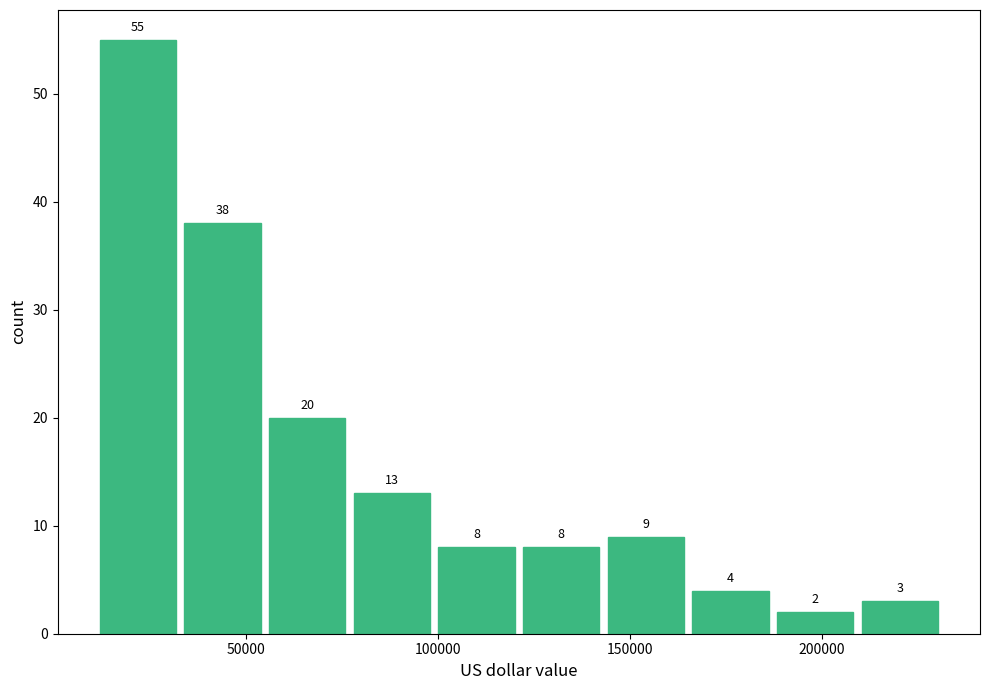

Reading left to right, transcribe this chart: for each bar, give the range it covers on the x-axis and its height. The bar edges are not printed on the chart, so give them approximately, as read against the axis.

10000 to 35000: 55
35000 to 55000: 38
55000 to 80000: 20
80000 to 100000: 13
100000 to 120000: 8
120000 to 145000: 8
145000 to 165000: 9
165000 to 190000: 4
190000 to 210000: 2
210000 to 235000: 3